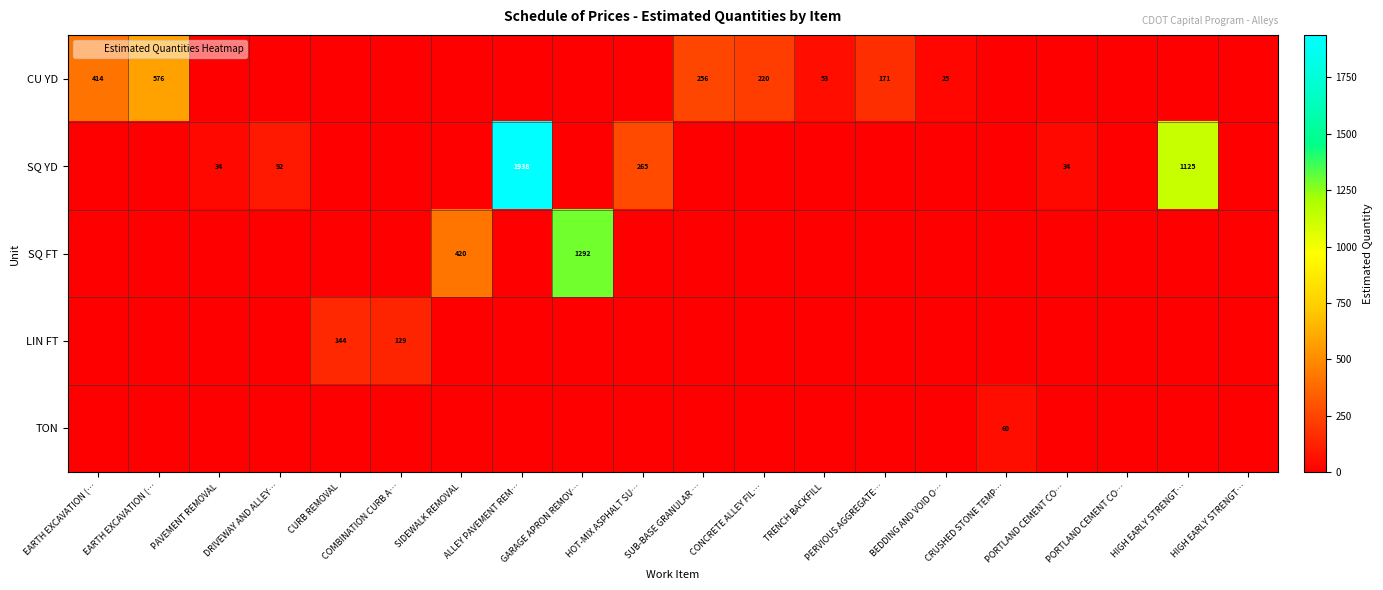

Which series changed the most between EARTH EXCAVATION (… and COMBINATION CURB A…?

CU YD